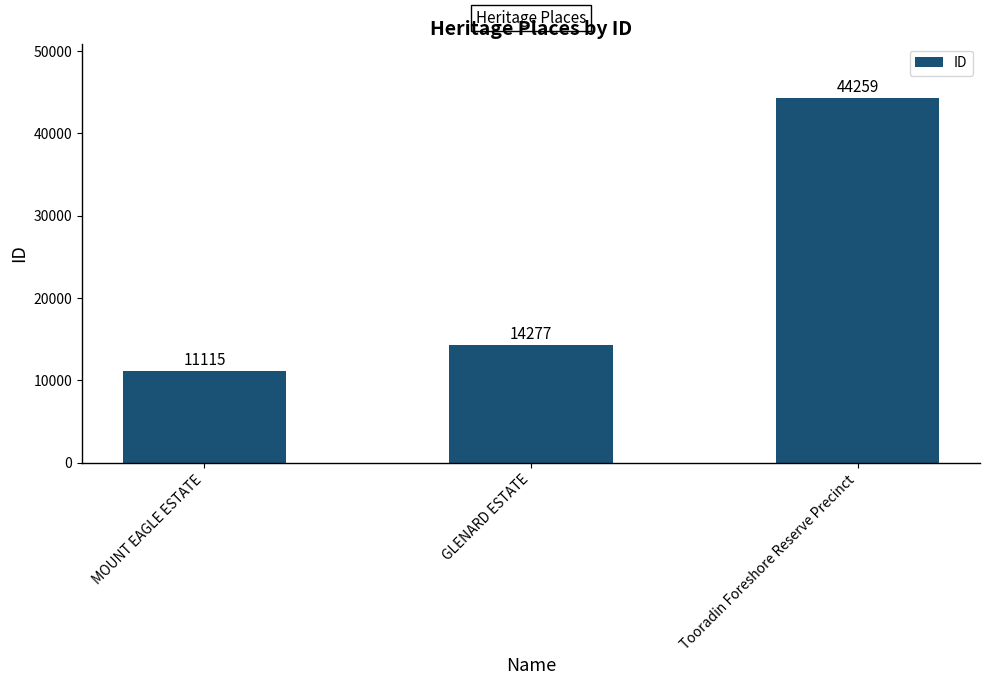

What is the change in value from MOUNT EAGLE ESTATE to GLENARD ESTATE?

+3162